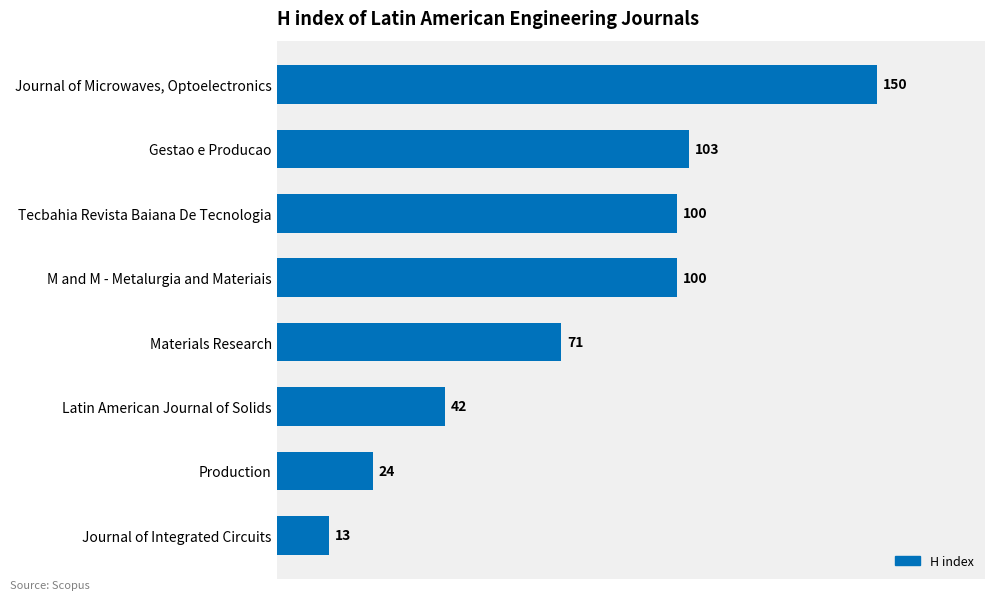

What is the greatest value displayed?

150